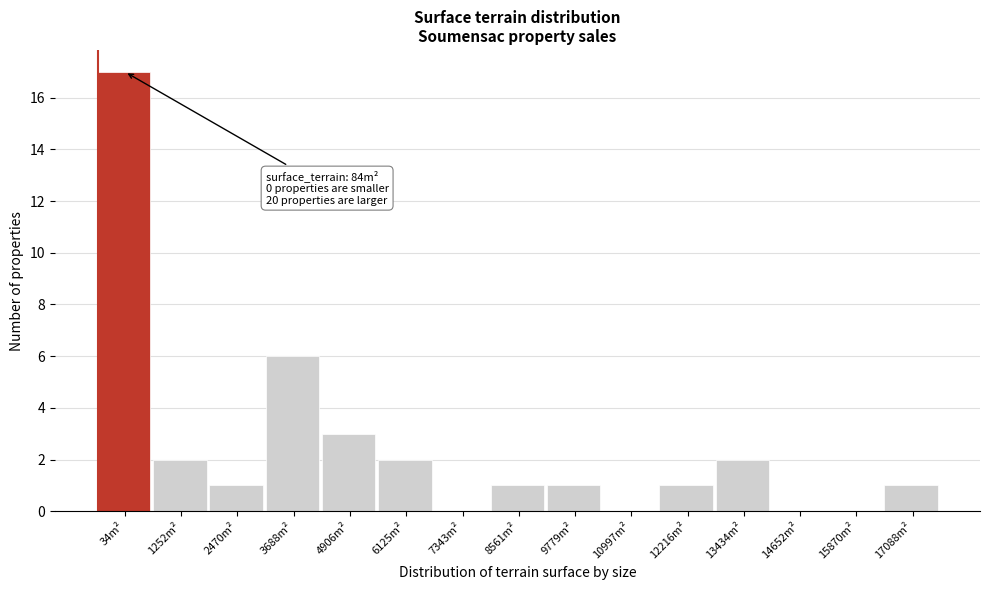

Reading right to left, transcribe all the data shown in this chart.

17088m²=1	15870m²=0	14652m²=0	13434m²=2	12216m²=1	10997m²=0	9779m²=1	8561m²=1	7343m²=0	6125m²=2	4906m²=3	3688m²=6	2470m²=1	1252m²=2	34m²=17